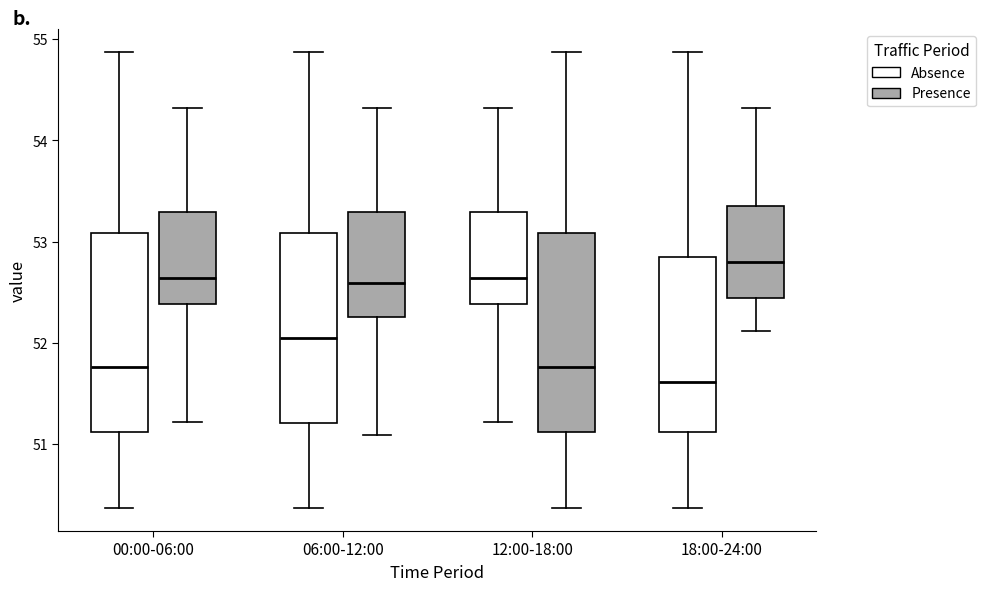

Reading left to right, transcribe this box plot: for each box, give where its median line is, the range the box spans, and where its two whiskers end, as read against the y-axis. The values are not printed on the chart, so give them approximately, as read against the axis.

00:00-06:00 (Absence): median 51.8, box 51.1 to 53.1, whiskers 50.4 to 54.9
00:00-06:00 (Presence): median 52.6, box 52.4 to 53.3, whiskers 51.2 to 54.3
06:00-12:00 (Absence): median 52.1, box 51.2 to 53.1, whiskers 50.4 to 54.9
06:00-12:00 (Presence): median 52.6, box 52.3 to 53.3, whiskers 51.1 to 54.3
12:00-18:00 (Absence): median 52.6, box 52.4 to 53.3, whiskers 51.2 to 54.3
12:00-18:00 (Presence): median 51.8, box 51.1 to 53.1, whiskers 50.4 to 54.9
18:00-24:00 (Absence): median 51.6, box 51.1 to 52.8, whiskers 50.4 to 54.9
18:00-24:00 (Presence): median 52.8, box 52.4 to 53.4, whiskers 52.1 to 54.3